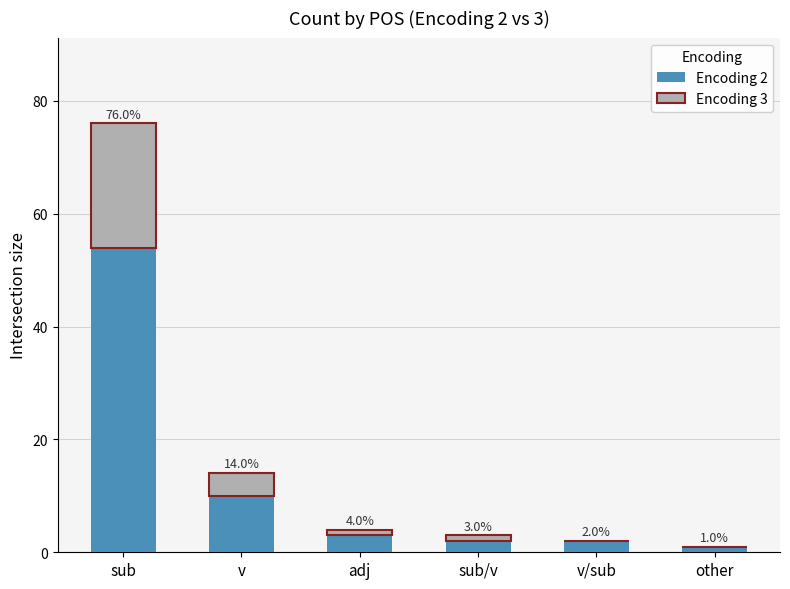

What is the average value of the Encoding 2 series?

12